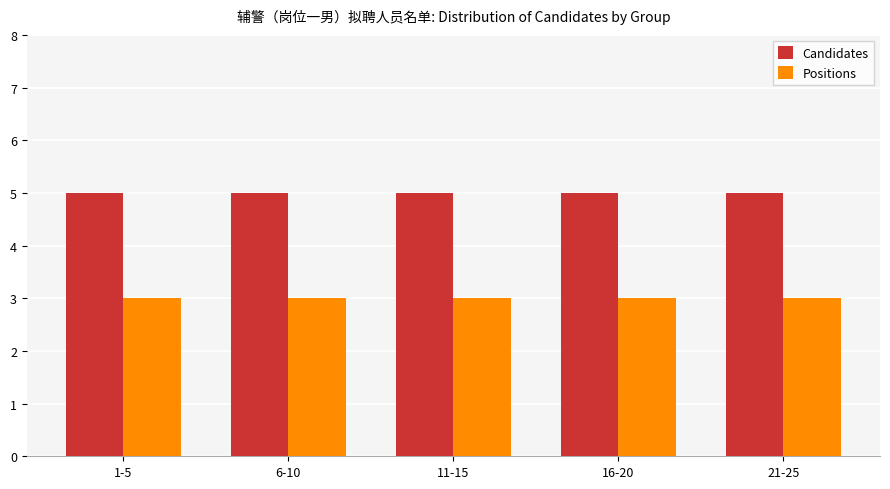

What is the label of the 5th bar from the left?

21-25